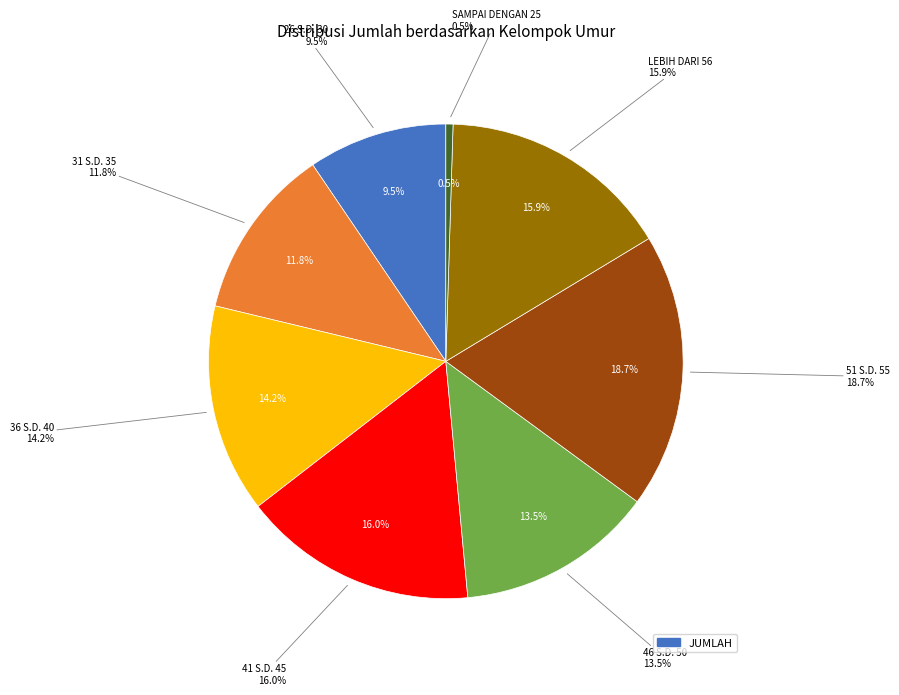

How many slices are in this pie chart?

8